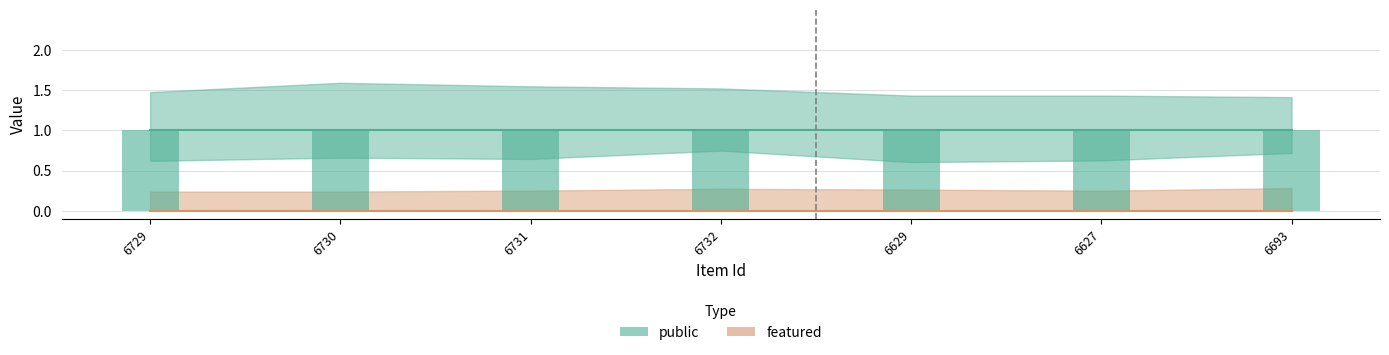

What is the spread (max minus min) of values at 6732?

1